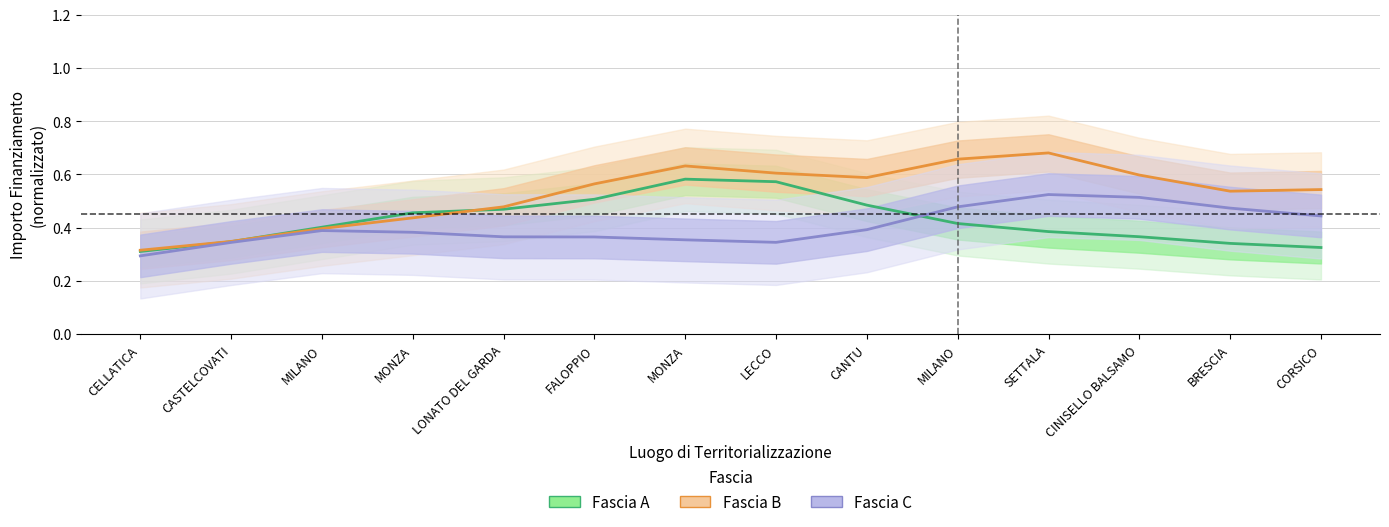

Count the number of categories in the chart.

14